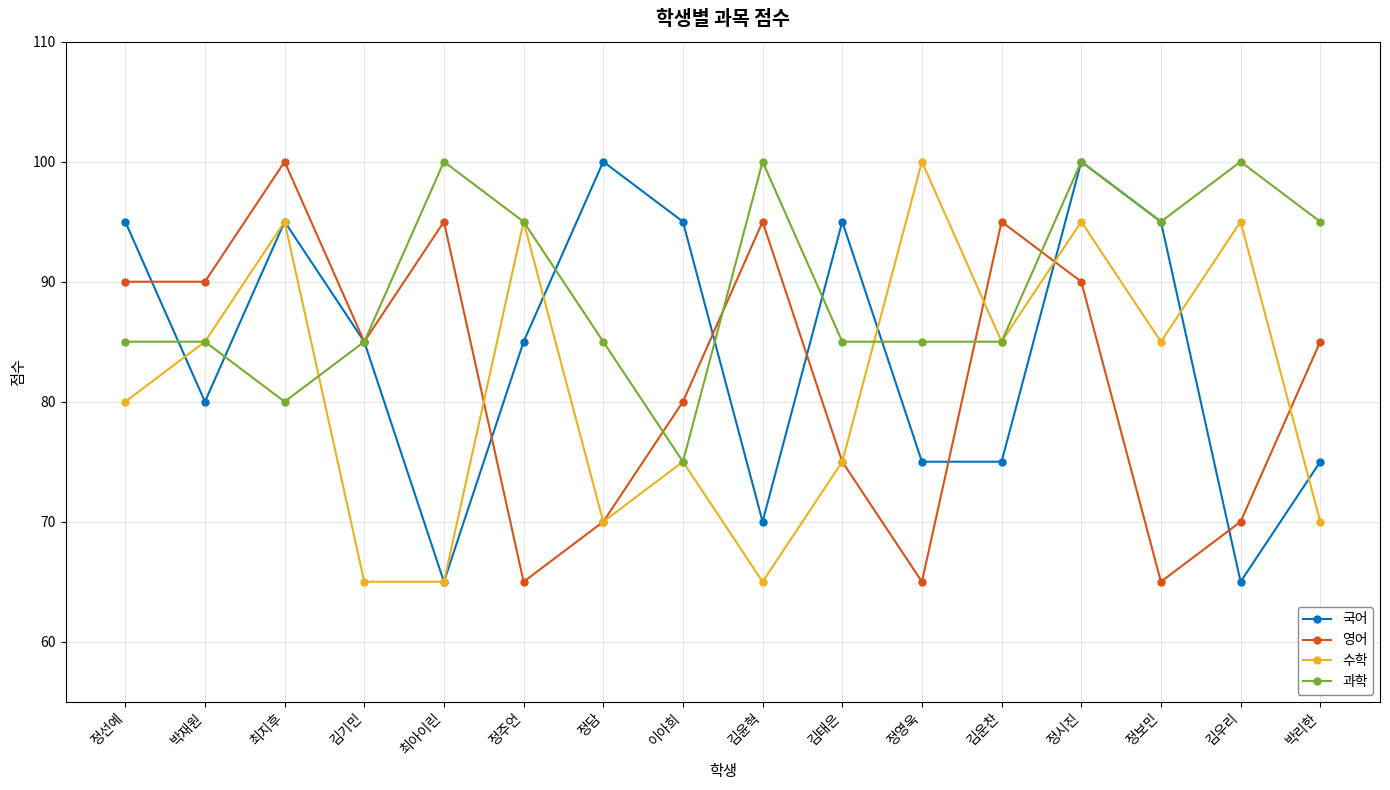

What is the difference between the highest and lowest values at 정시진?

10